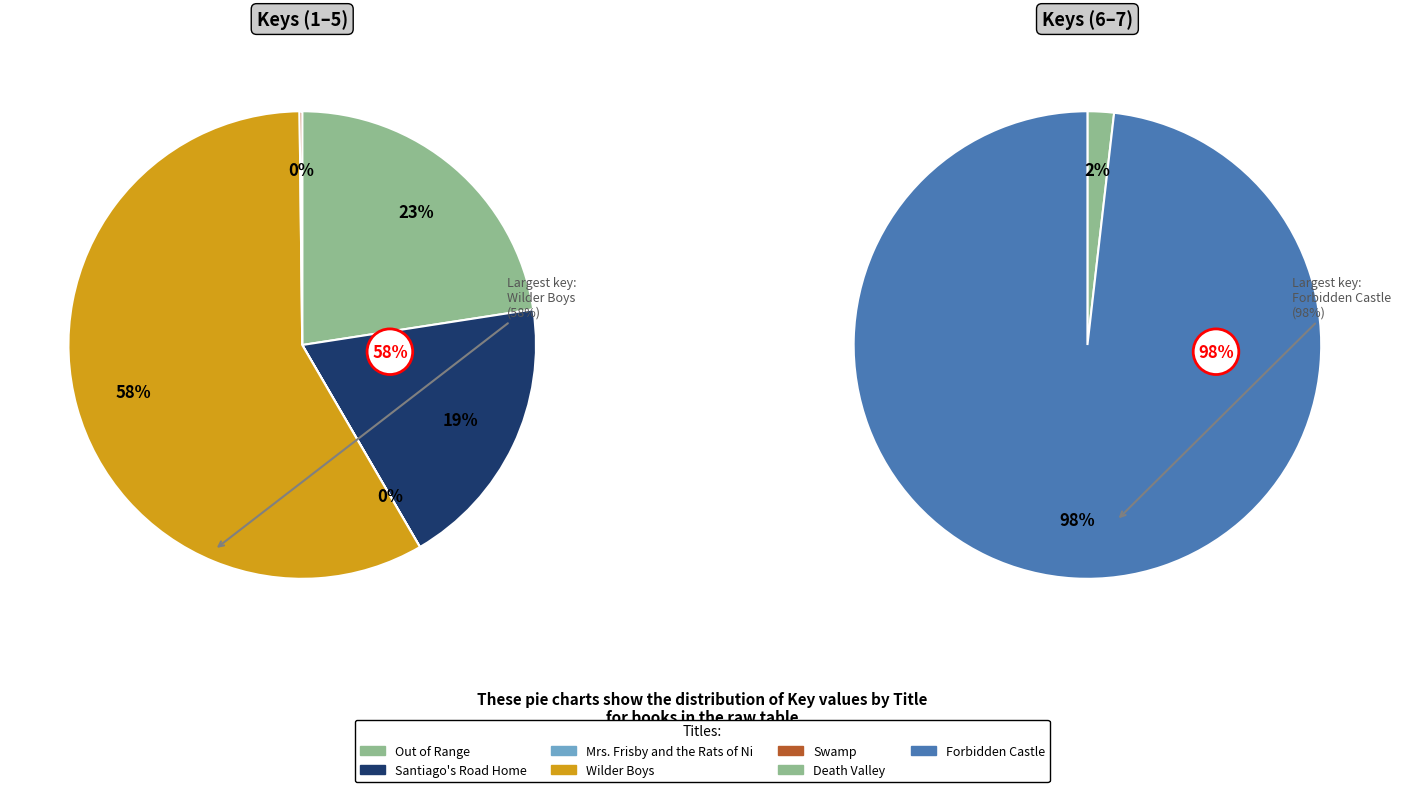

Which has a higher value, Death Valley or Mrs. Frisby and the Rats of Nimh?

Death Valley